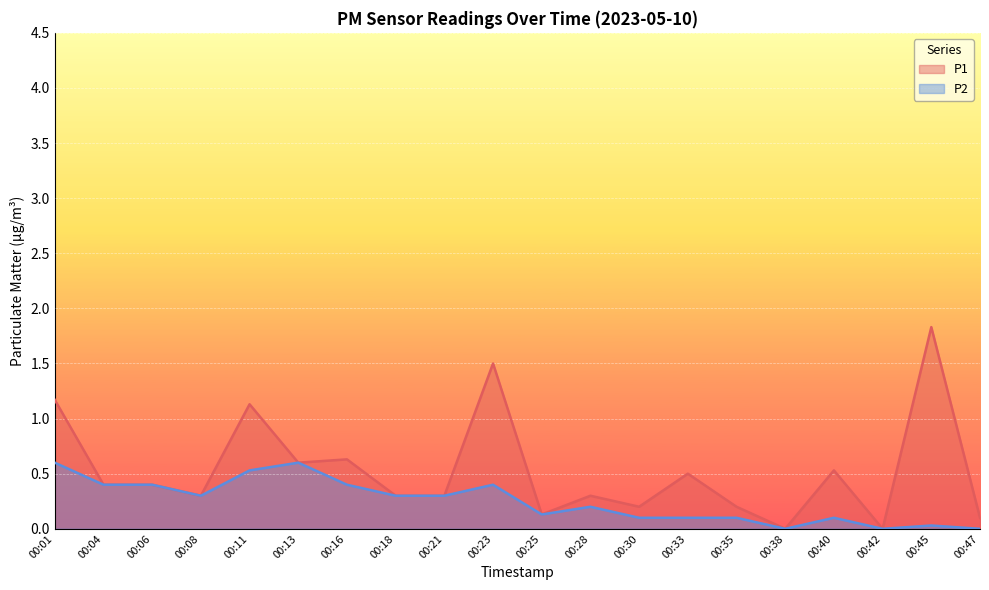

What is the greatest value displayed?

1.8